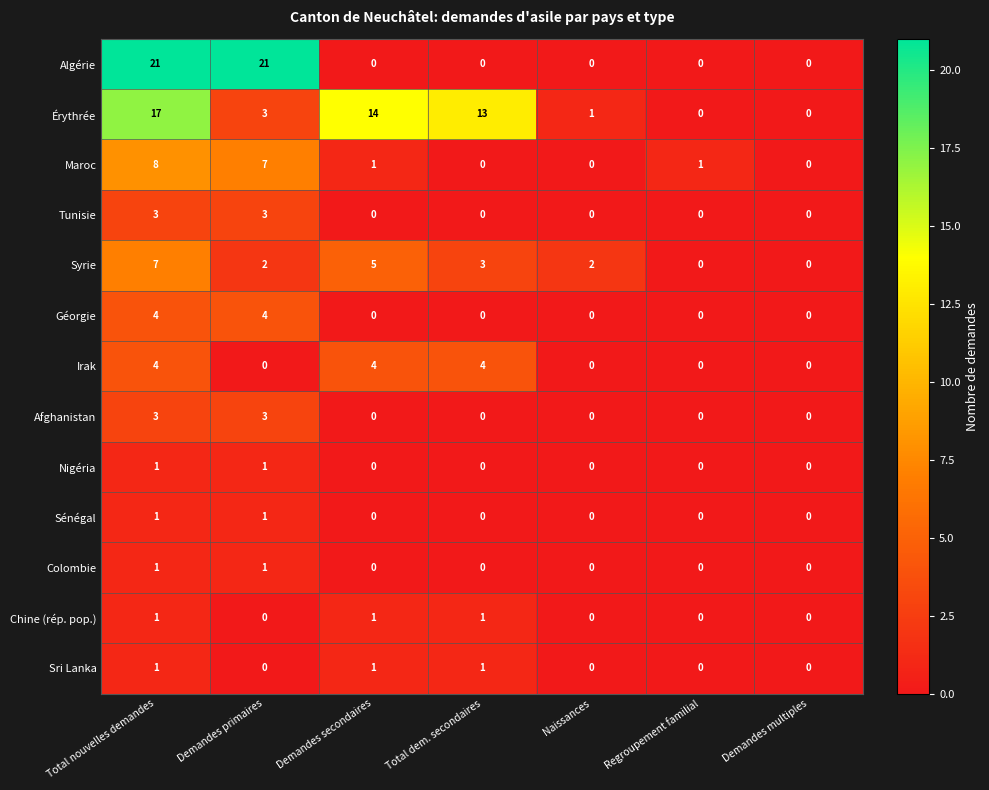

What is the difference between the Afghanistan values at Naissances and Total nouvelles demandes?

3